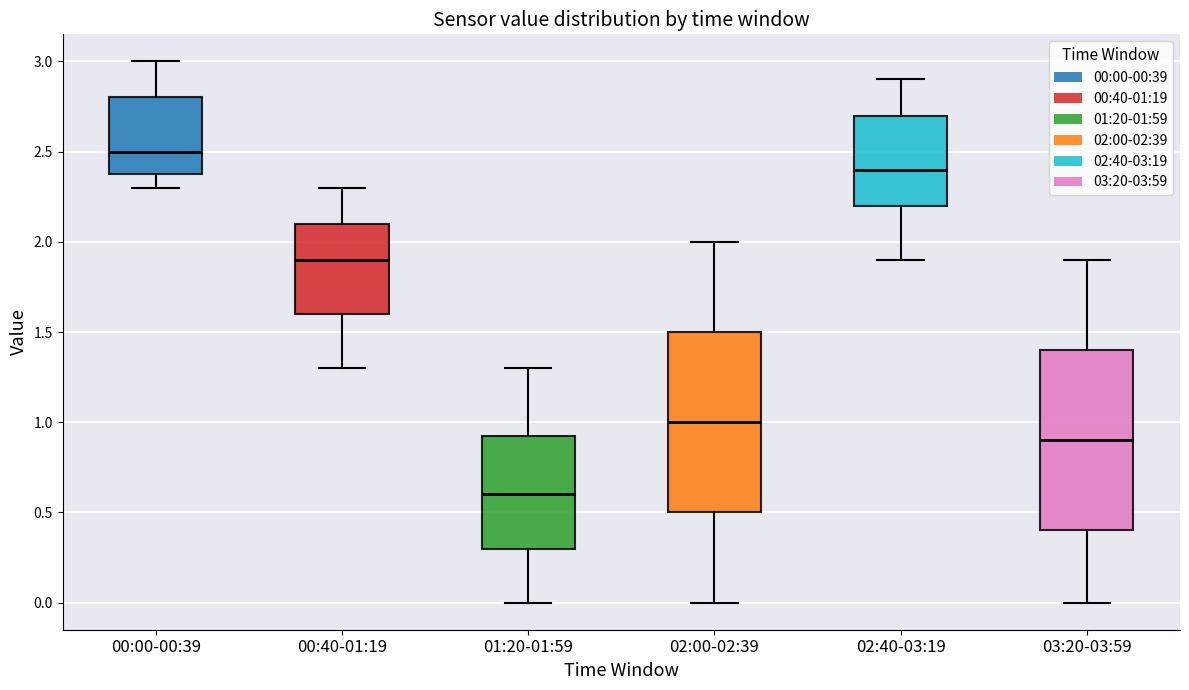

Reading left to right, read every box against the y-axis: the position of its median line, the range the box covers, and the ends of its whiskers. The values are not printed on the chart, so give them approximately, as read against the axis.

00:00-00:39: median 2.50, box 2.40 to 2.80, whiskers 2.30 to 3.00
00:40-01:19: median 1.90, box 1.60 to 2.10, whiskers 1.30 to 2.30
01:20-01:59: median 0.60, box 0.30 to 0.95, whiskers 0.00 to 1.30
02:00-02:39: median 1.00, box 0.50 to 1.50, whiskers 0.00 to 2.00
02:40-03:19: median 2.40, box 2.20 to 2.70, whiskers 1.90 to 2.90
03:20-03:59: median 0.90, box 0.40 to 1.40, whiskers 0.00 to 1.90